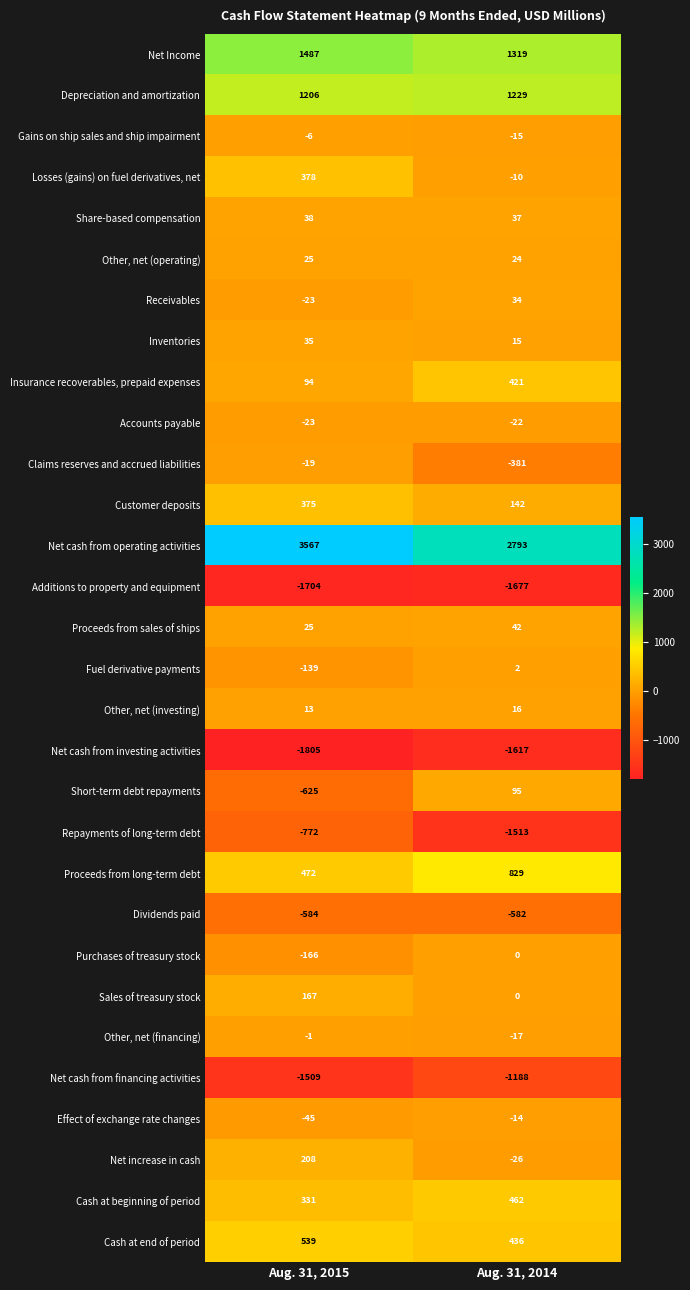

True or false: Net cash from operating activities has a value of 658 at Aug. 31, 2014.

False